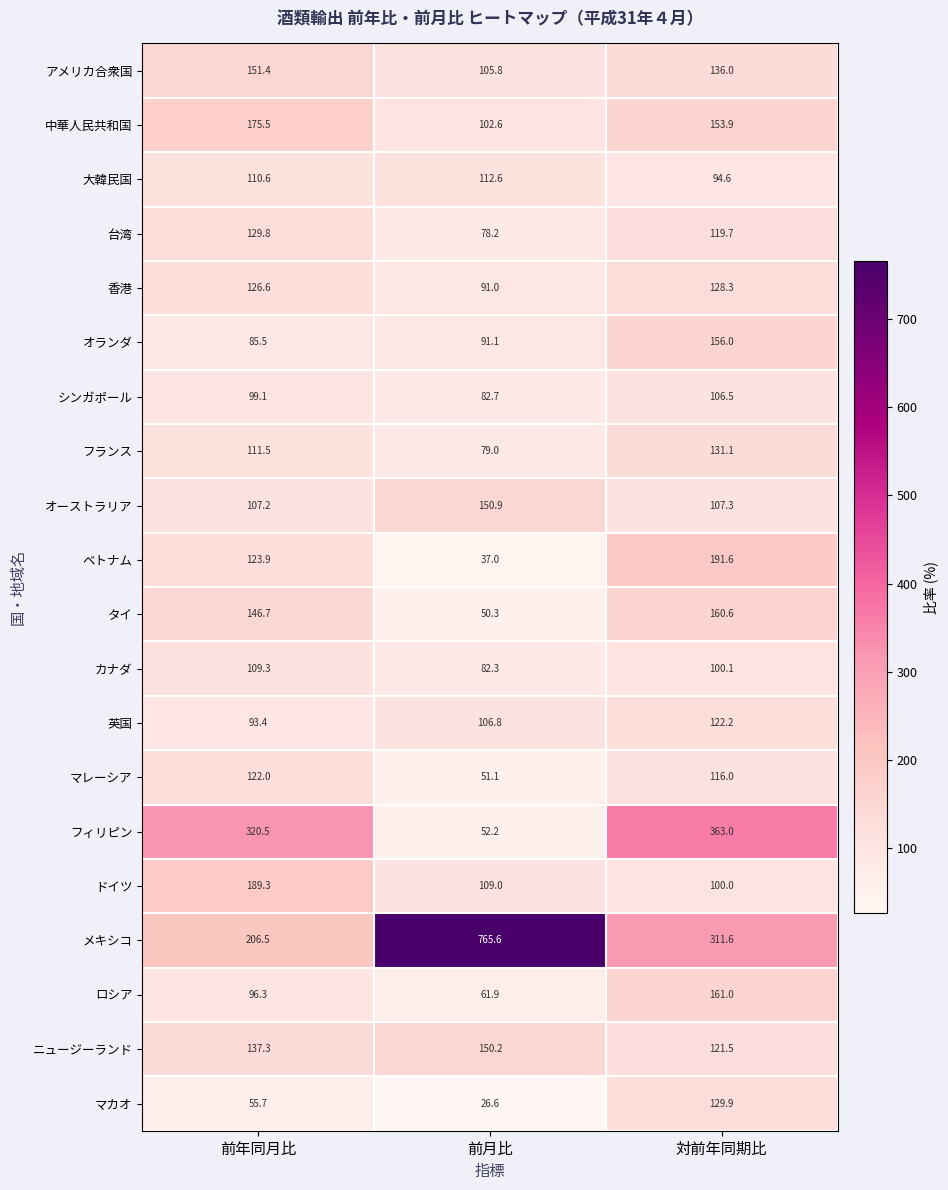

Which series changed the most between 前年同月比 and 前月比?

メキシコ